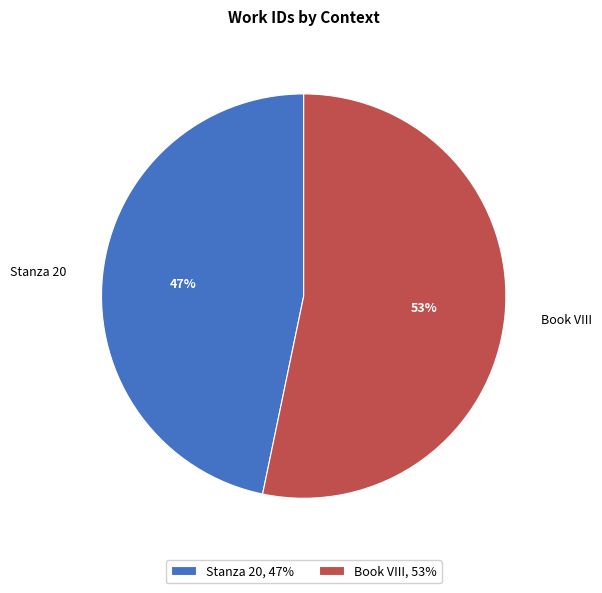

To the nearest percent, what percentage of the pie is Book VIII?

53%